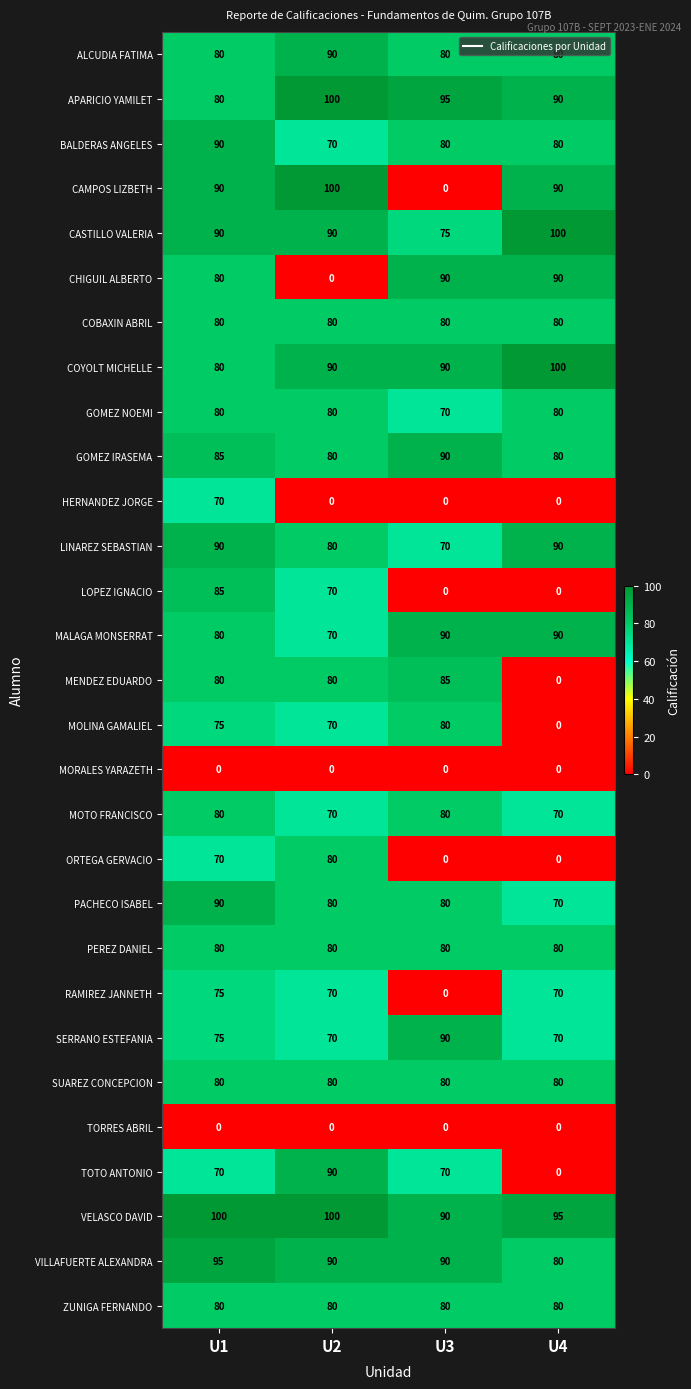

What is the difference between the highest and lowest values at U1?

100